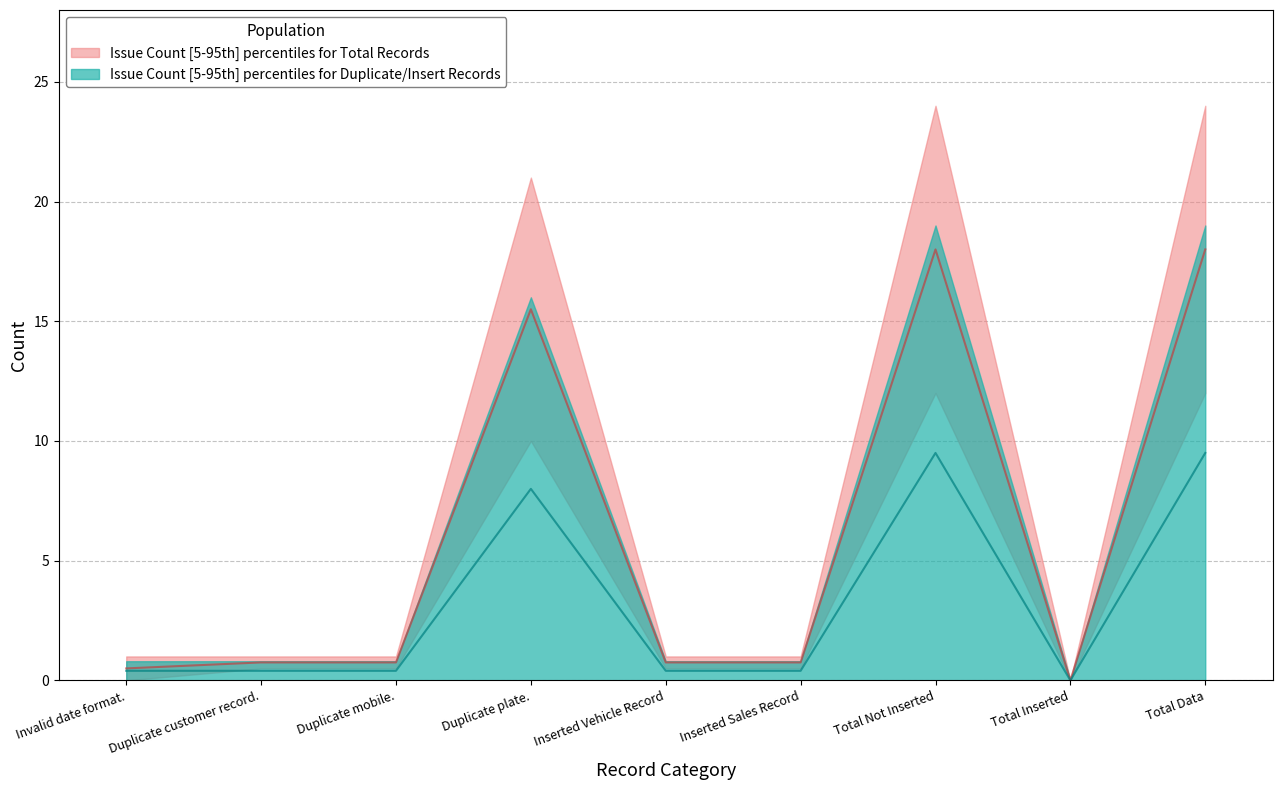

How many positive values are there?

8